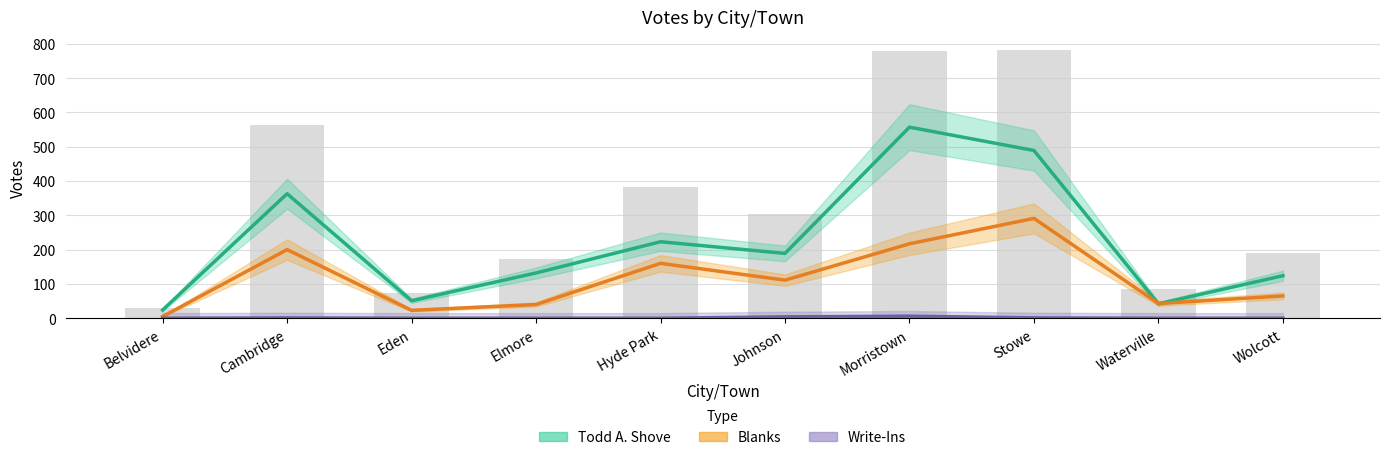

At which label does Todd A. Shove first exceed 189?

Cambridge